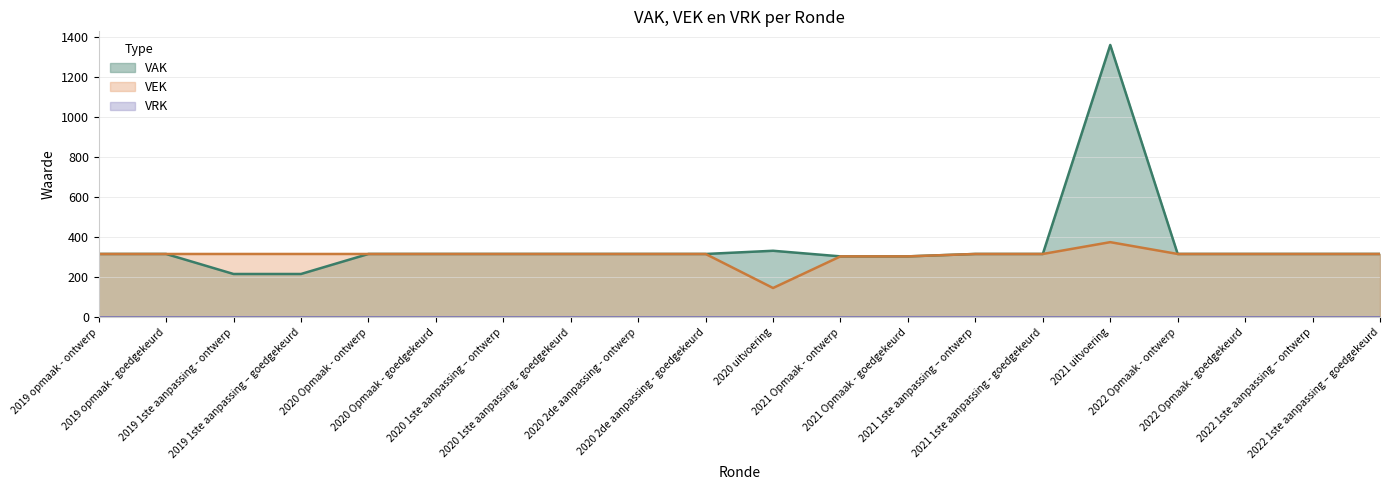

Does the chart display data point markers on the line(s)?

No